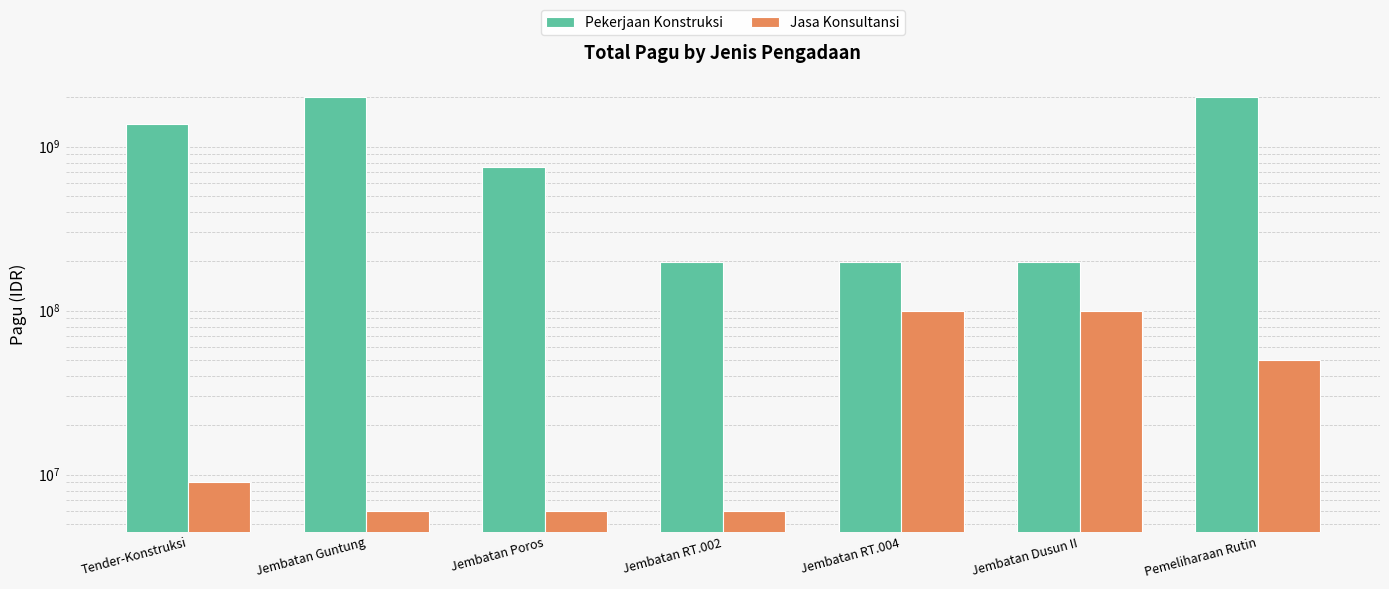

The value of Pekerjaan Konstruksi at Pemeliharaan Rutin is 2015760780. True or false?

True